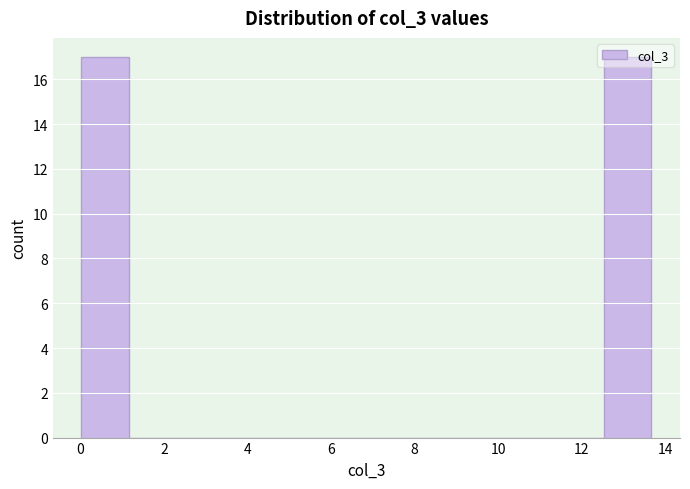

Reading left to right, transcribe this chart: for each bar, give the range it covers on the x-axis and its height. Neither the bar edges nor the heights are printed on the chart, so give them approximately, as read against the axes.

0.0 to 1.2: 17
1.2 to 2.2: 0
2.2 to 3.4: 0
3.4 to 4.6: 0
4.6 to 5.8: 0
5.8 to 6.8: 0
6.8 to 8.0: 0
8.0 to 9.2: 0
9.2 to 10.2: 0
10.2 to 11.4: 0
11.4 to 12.6: 0
12.6 to 13.6: 17